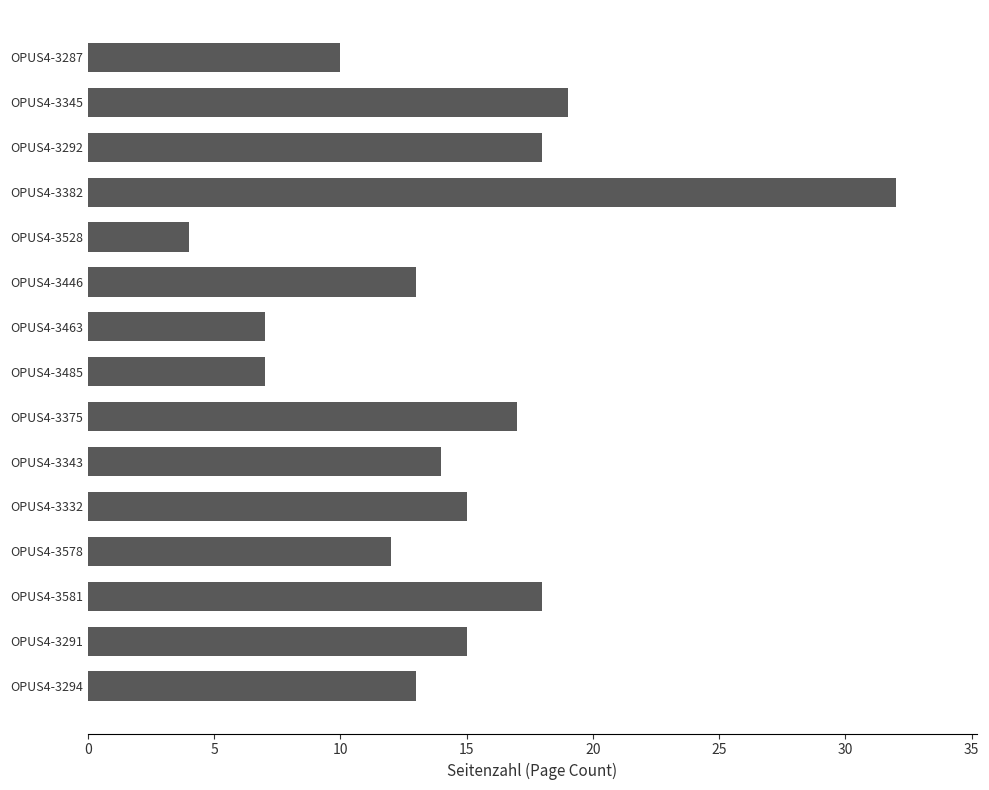

Between OPUS4-3581 and OPUS4-3291, which is larger?

OPUS4-3581